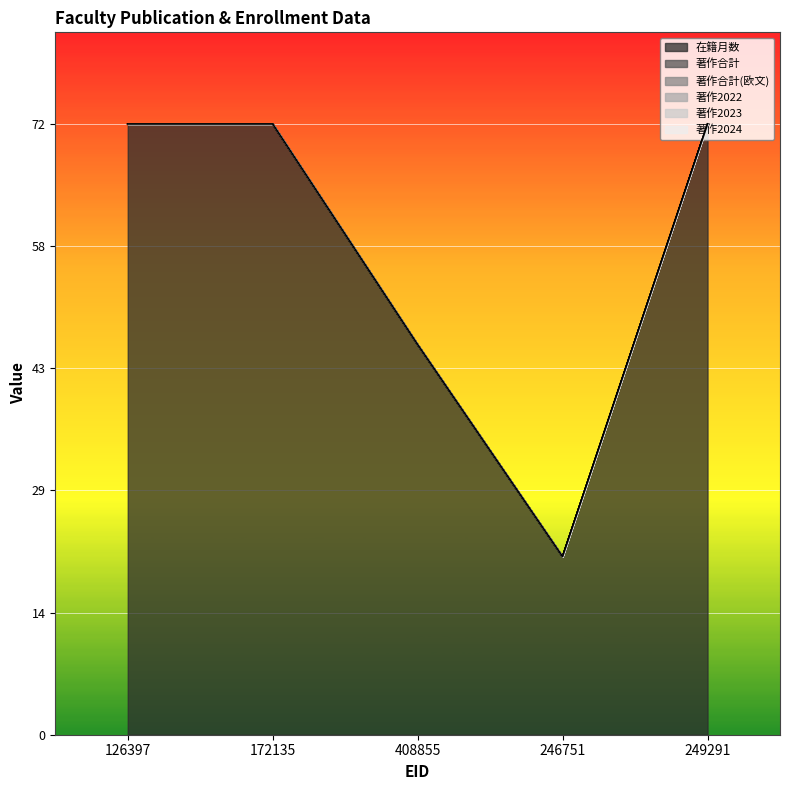

What is the label of the 5th point from the left?

249291